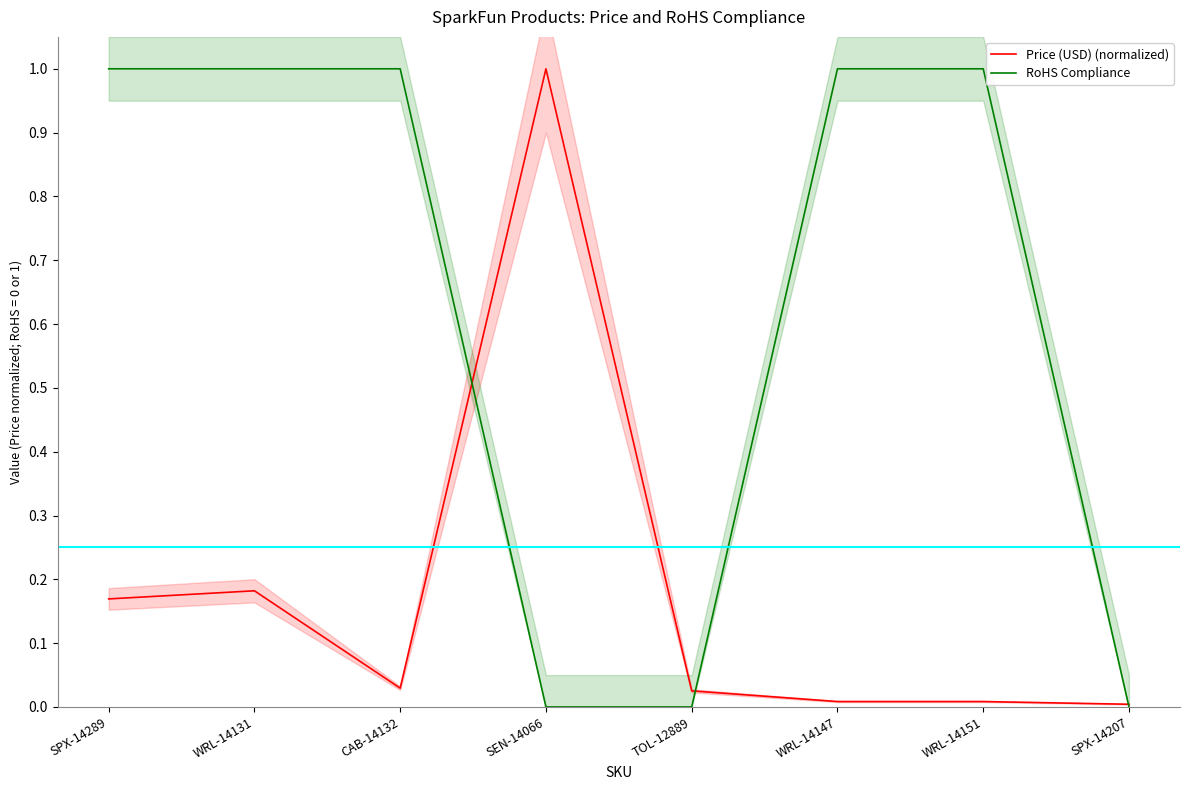

True or false: Price (USD) (normalized) has a value of 0.0 at TOL-12889.

False